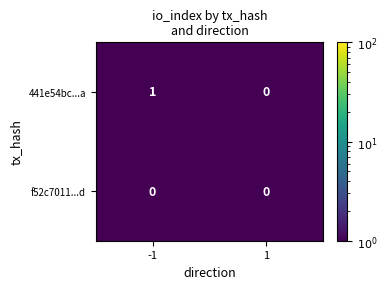

Reading right to left, what are all the values shown in this chart?

441e54bc...a: 0	1
f52c7011...d: 0	0